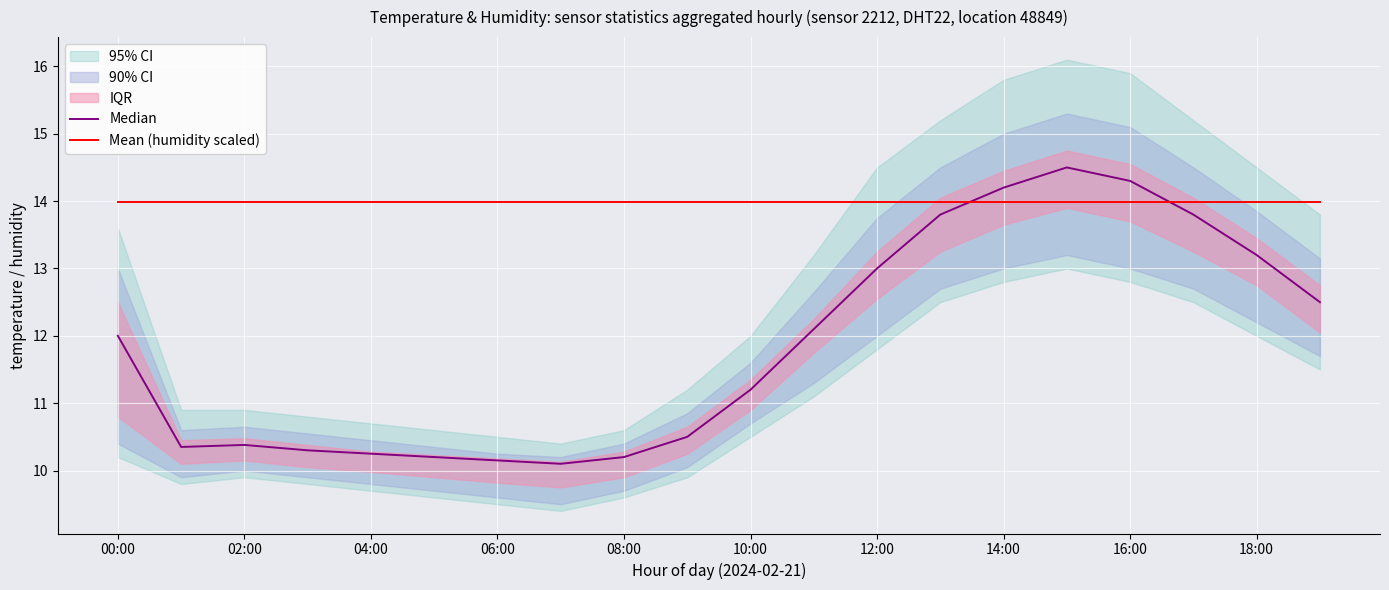

In Median, how many points are higher than both neighbors (excluding endpoints)?

2